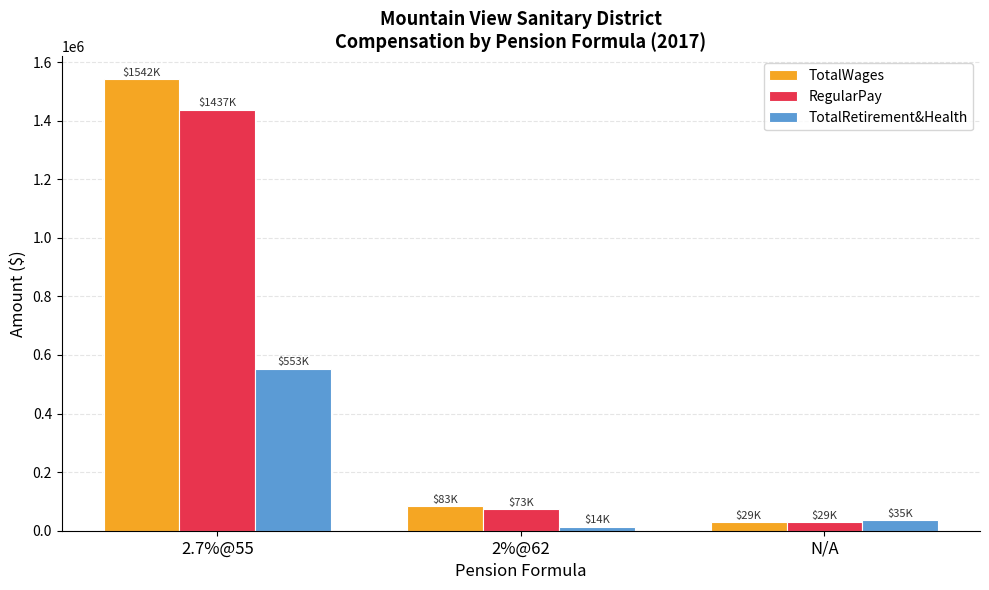

At which label is TotalWages closest to 785462?

2%@62